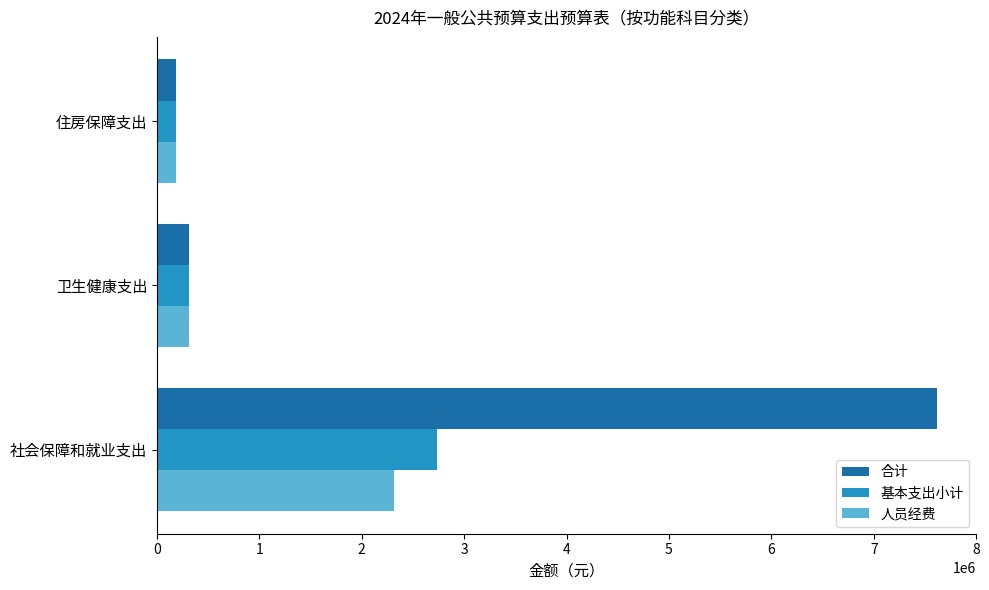

The 人员经费 series shows 942829.2 at 社会保障和就业支出. True or false?

False